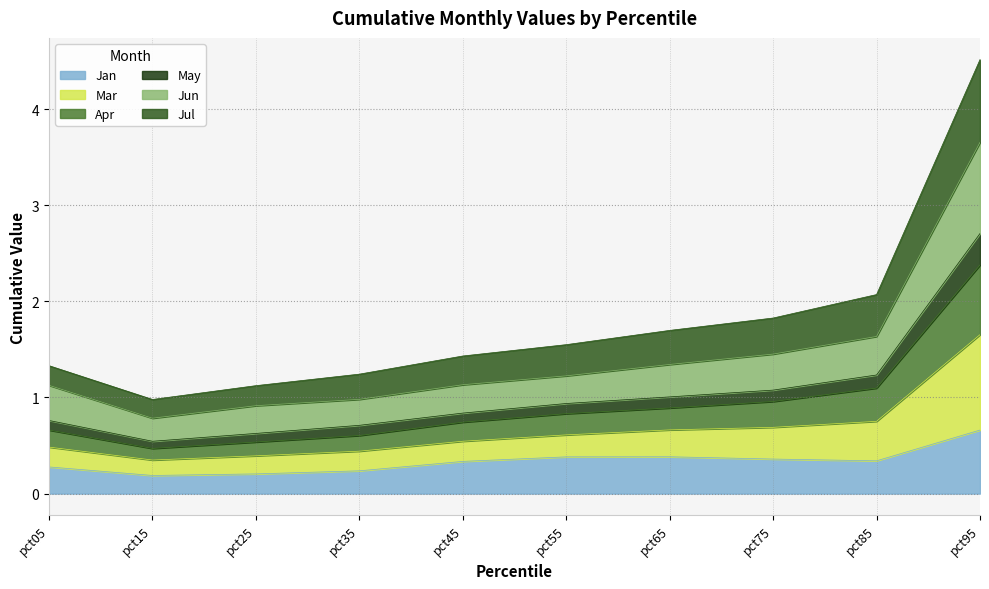

True or false: Apr has more than 1 points higher than both neighbors.

False